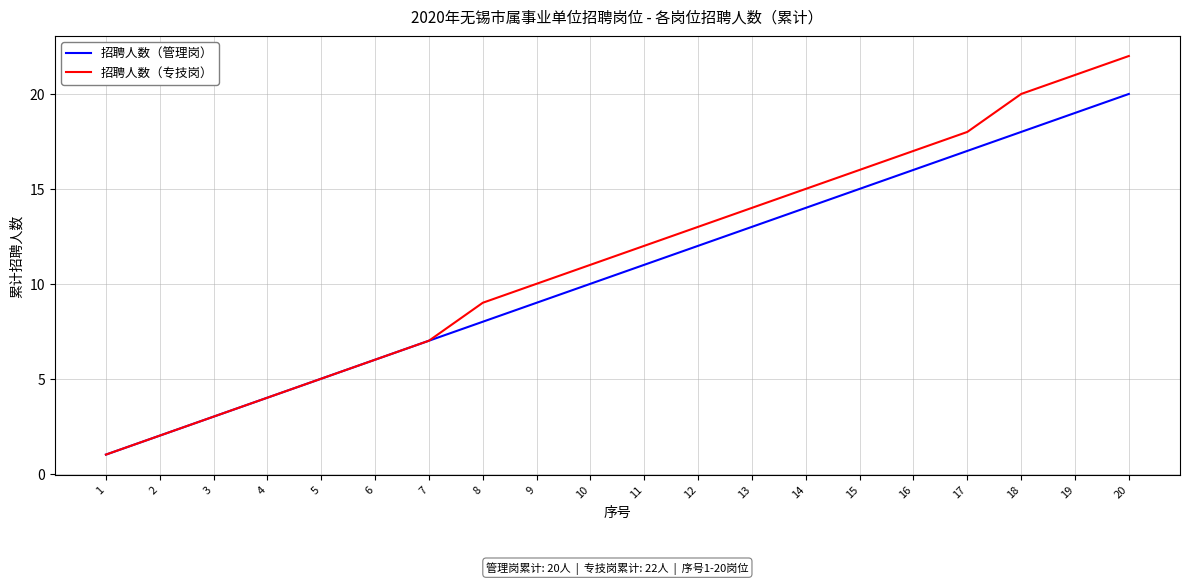

Reading right to left, what are all the values shown in this chart?

招聘人数（管理岗）: 20=20	19=19	18=18	17=17	16=16	15=15	14=14	13=13	12=12	11=11	10=10	9=9	8=8	7=7	6=6	5=5	4=4	3=3	2=2	1=1
招聘人数（专技岗）: 20=22	19=21	18=20	17=18	16=17	15=16	14=15	13=14	12=13	11=12	10=11	9=10	8=9	7=7	6=6	5=5	4=4	3=3	2=2	1=1